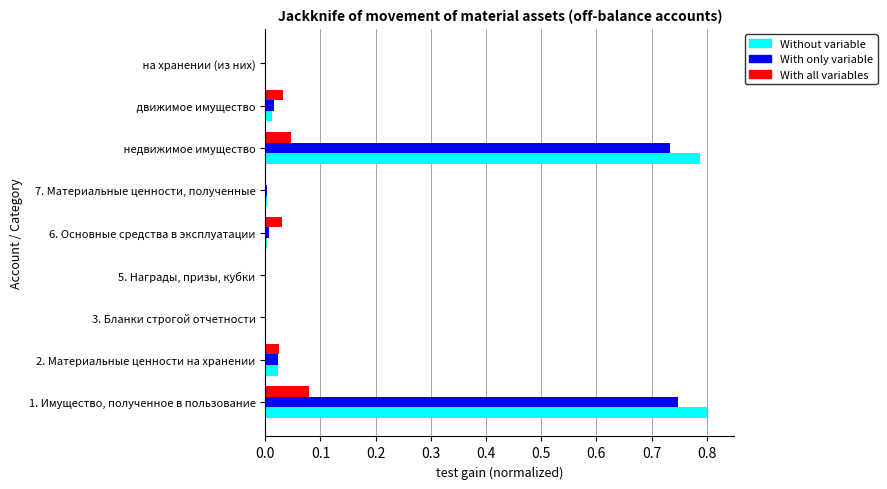

What is the sum of all With only variable values?

1.5